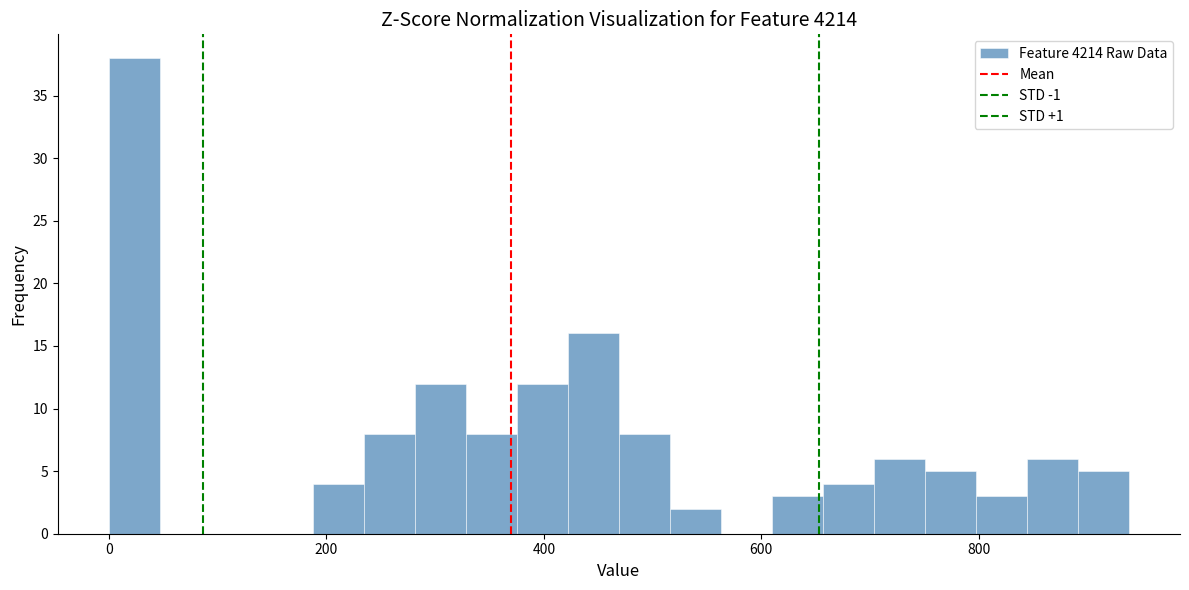

Around what value on the x-axis is the tallest bar? Give the approximate position of its centre, as read against the axis.

20